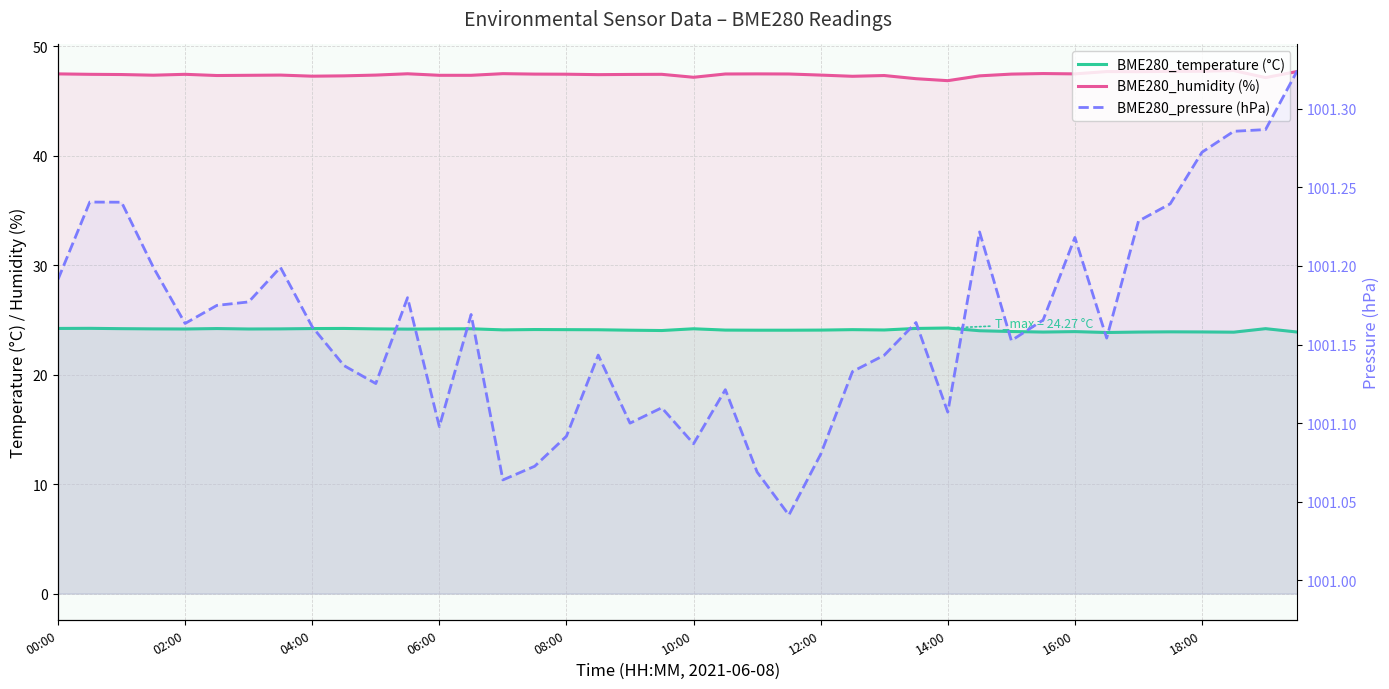

The value of BME280_temperature (°C) at 14:00 is 37.3. True or false?

False